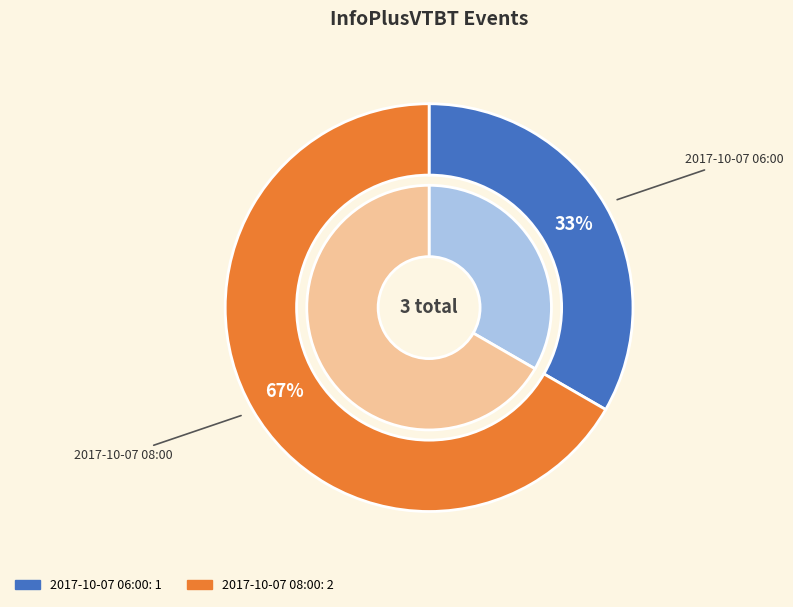

Count the number of slices in the pie.

2